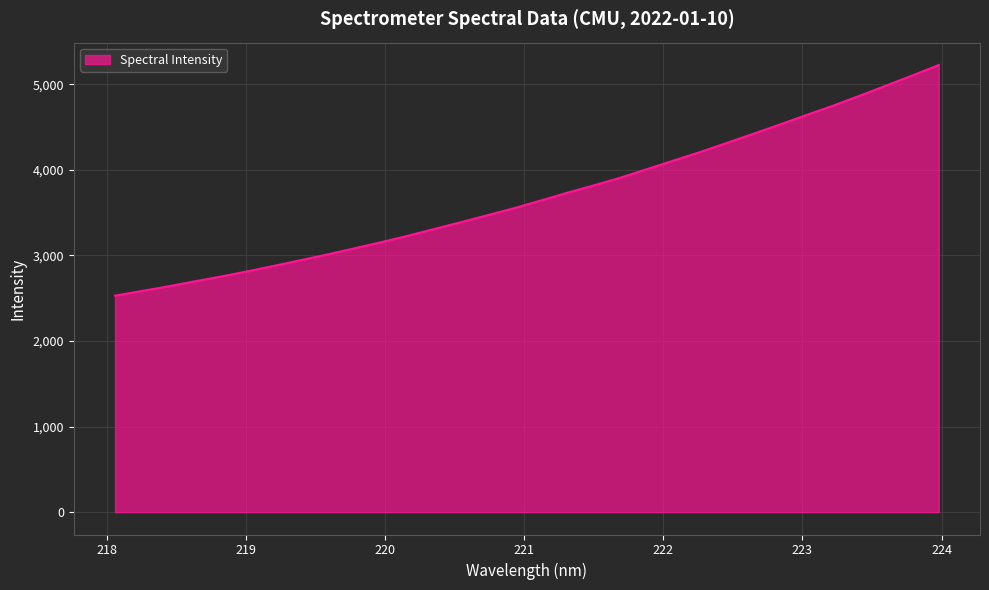

What is the difference between the maximum and minimum values?

2696.1